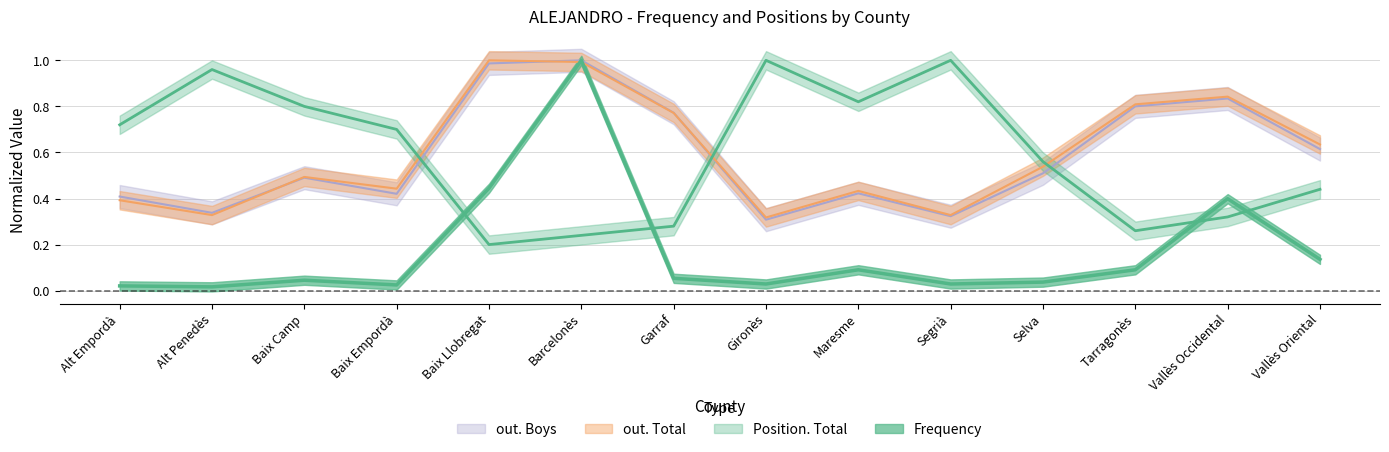

Reading right to left, what are all the values shown in this chart?

Frequency: Vallès Oriental=0.1	Vallès Occidental=0.4	Tarragonès=0.1	Selva=0.0	Segrià=0.0	Maresme=0.1	Gironès=0.0	Garraf=0.1	Barcelonès=1.0	Baix Llobregat=0.4	Baix Empordà=0.0	Baix Camp=0.0	Alt Penedès=0.0	Alt Empordà=0.0
Position. Total: Vallès Oriental=0.4	Vallès Occidental=0.3	Tarragonès=0.3	Selva=0.6	Segrià=1.0	Maresme=0.8	Gironès=1.0	Garraf=0.3	Barcelonès=0.2	Baix Llobregat=0.2	Baix Empordà=0.7	Baix Camp=0.8	Alt Penedès=1.0	Alt Empordà=0.7
out. Total: Vallès Oriental=0.6	Vallès Occidental=0.8	Tarragonès=0.8	Selva=0.5	Segrià=0.3	Maresme=0.4	Gironès=0.3	Garraf=0.8	Barcelonès=1.0	Baix Llobregat=1.0	Baix Empordà=0.4	Baix Camp=0.5	Alt Penedès=0.3	Alt Empordà=0.4
out. Boys: Vallès Oriental=0.6	Vallès Occidental=0.8	Tarragonès=0.8	Selva=0.5	Segrià=0.3	Maresme=0.4	Gironès=0.3	Garraf=0.8	Barcelonès=1.0	Baix Llobregat=1.0	Baix Empordà=0.4	Baix Camp=0.5	Alt Penedès=0.3	Alt Empordà=0.4